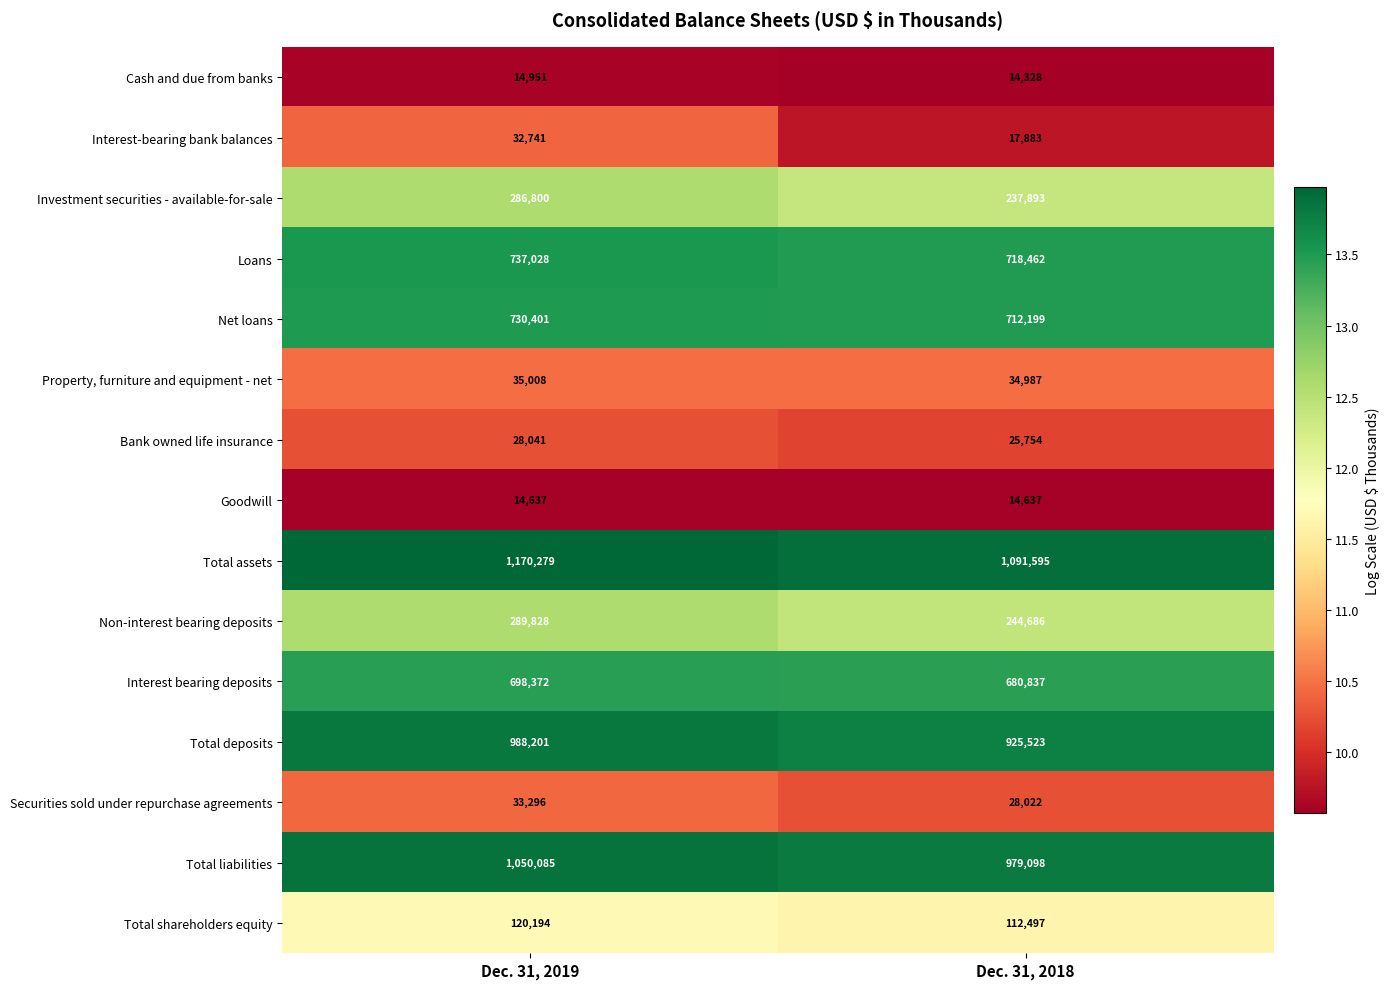

At which label is Cash and due from banks closest to 14639?

Dec. 31, 2018